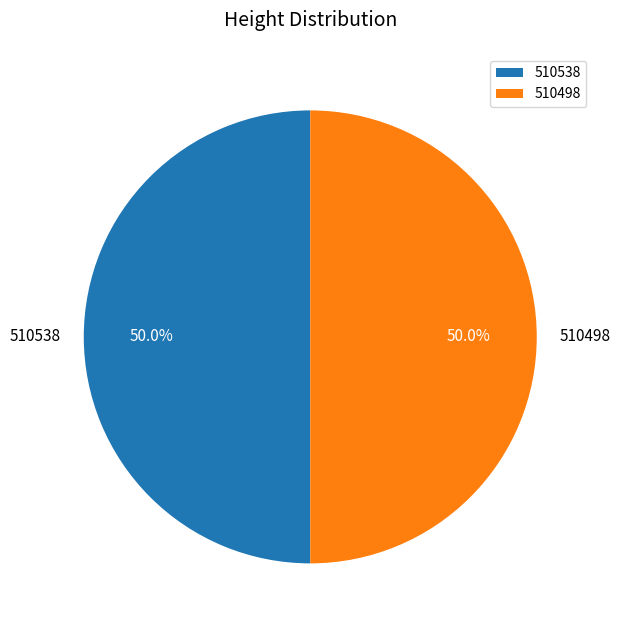

What portion of the pie excludes 510538?

50.0%